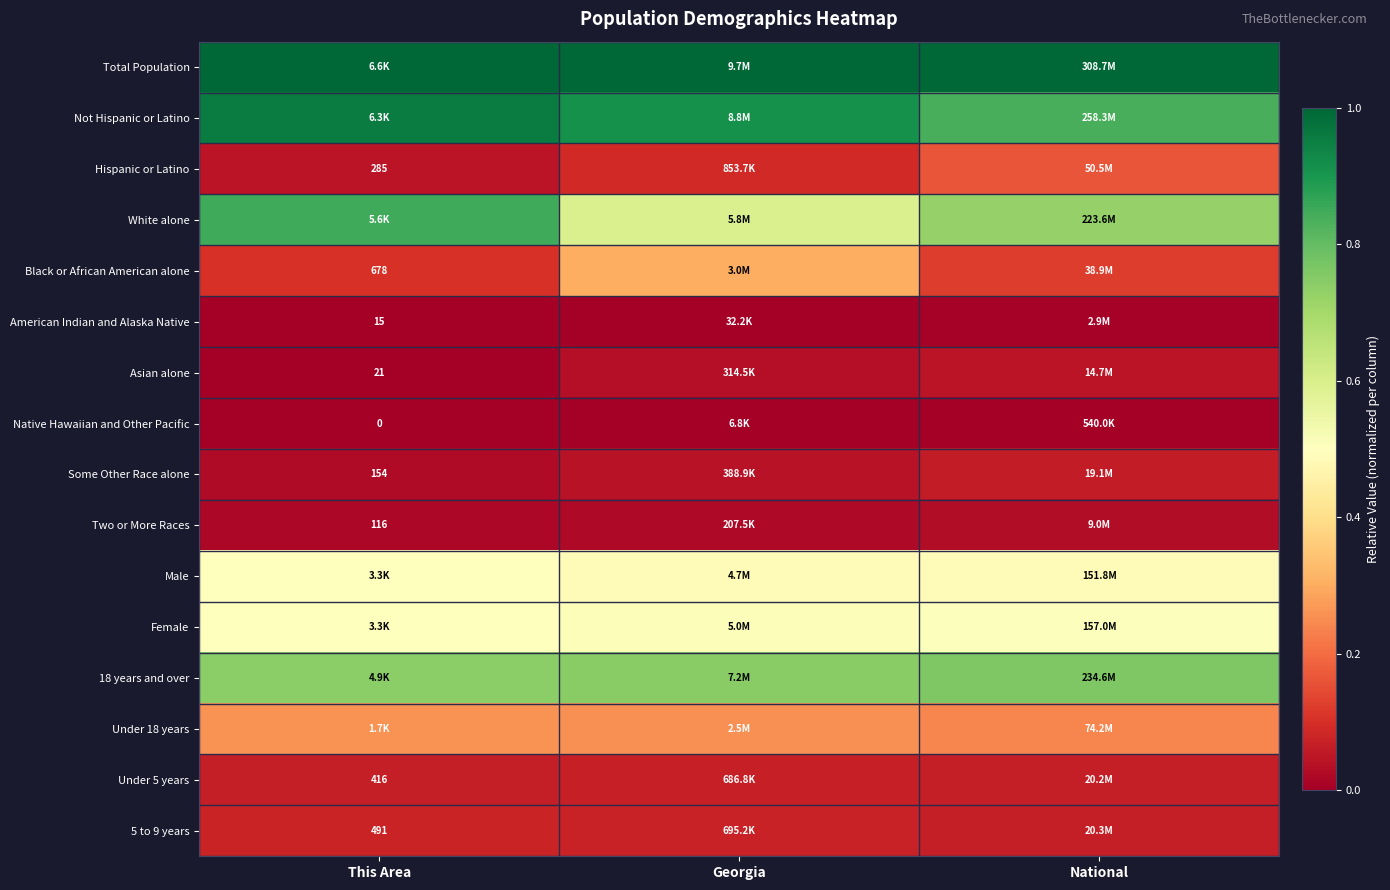

The value of Male at Georgia is 0.8. True or false?

False